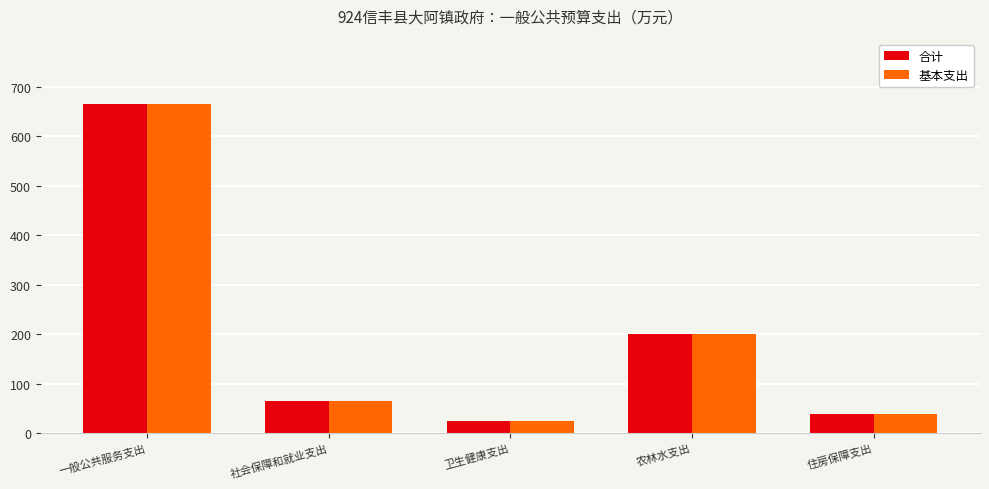

Which category has the highest value across all series?

一般公共服务支出